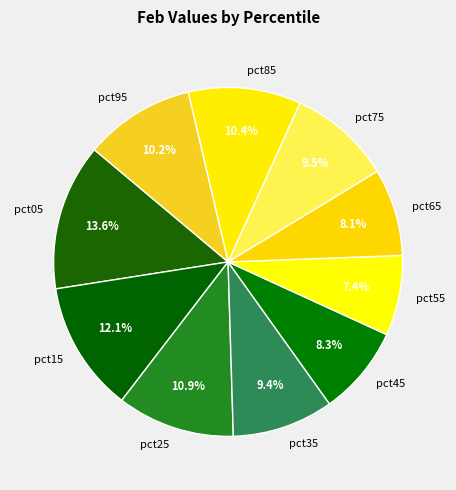

Approximately how many times larger is the value at pct95 compared to pct85?

1.0